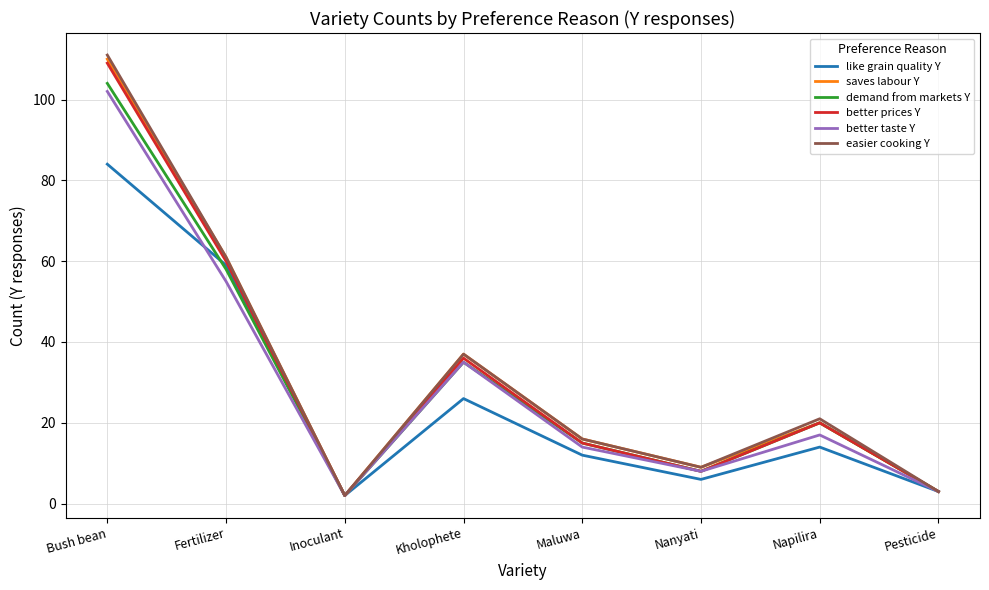

Which category has the lowest value in the demand from markets Y series?

Inoculant